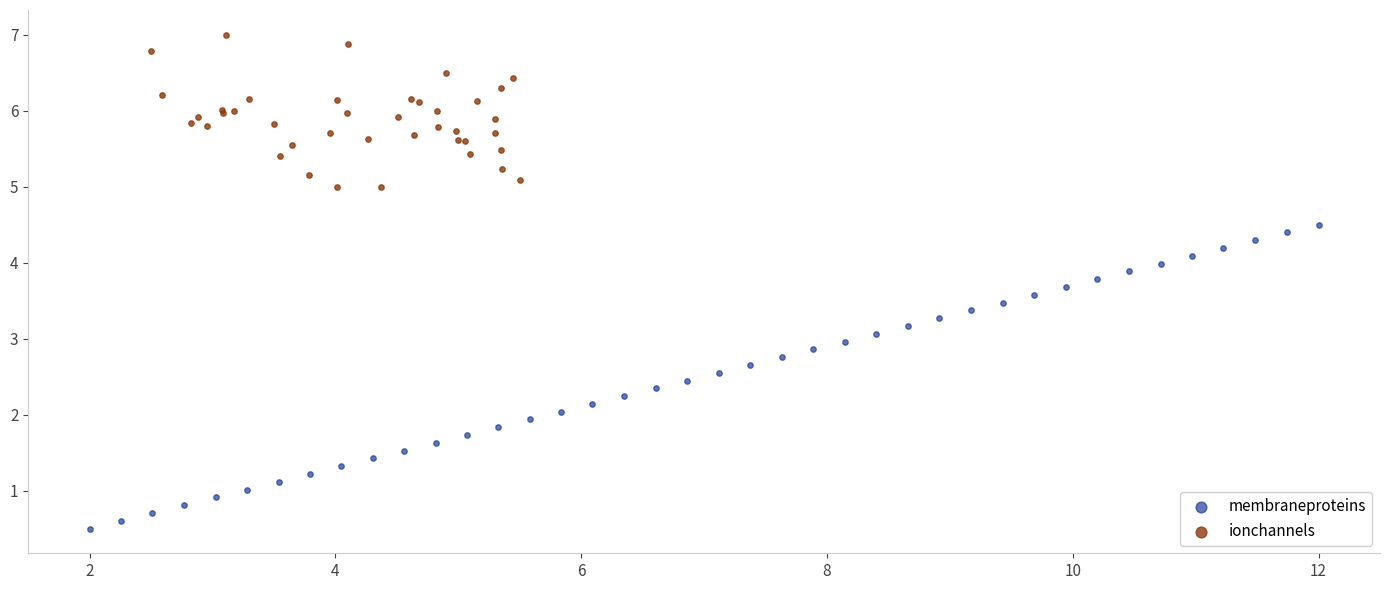

What are all the series names shown in the legend?

membraneproteins, ionchannels